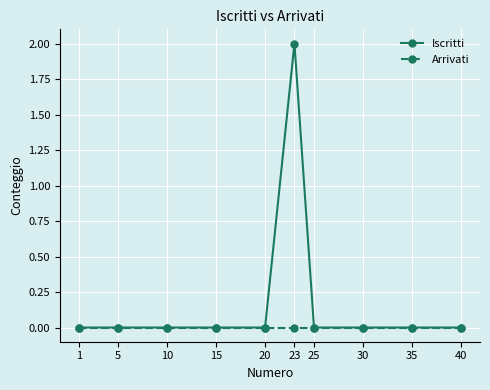

Rank the series by their maximum value, from lowest to highest.

Arrivati, Iscritti